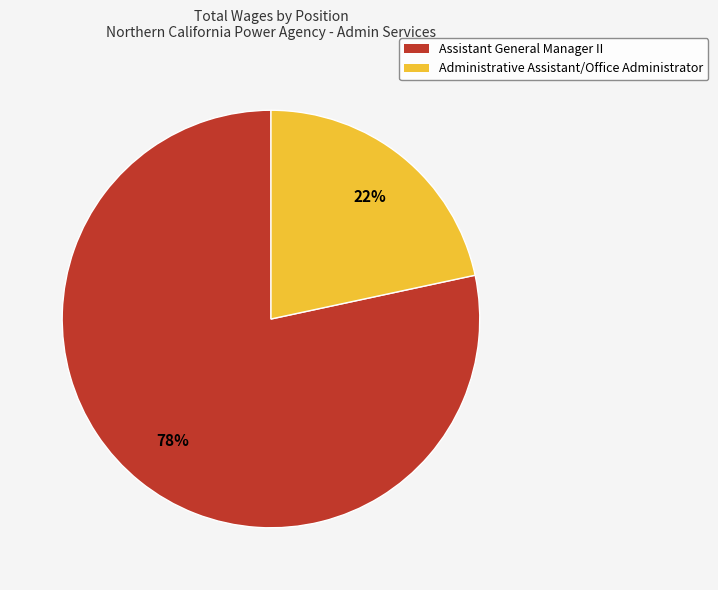

Is the sum of Assistant General Manager II and Administrative Assistant/Office Administrator greater than half?

Yes